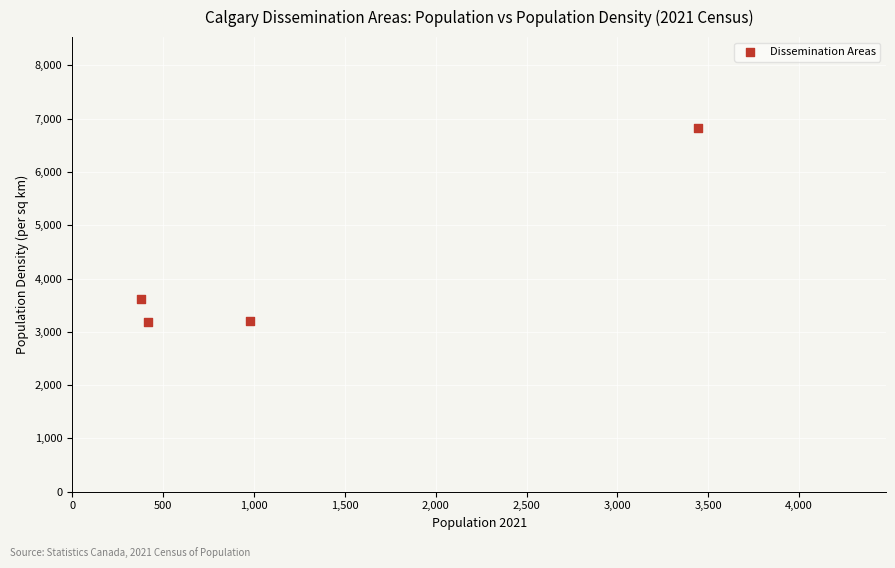

What is the average X value?

1303.0